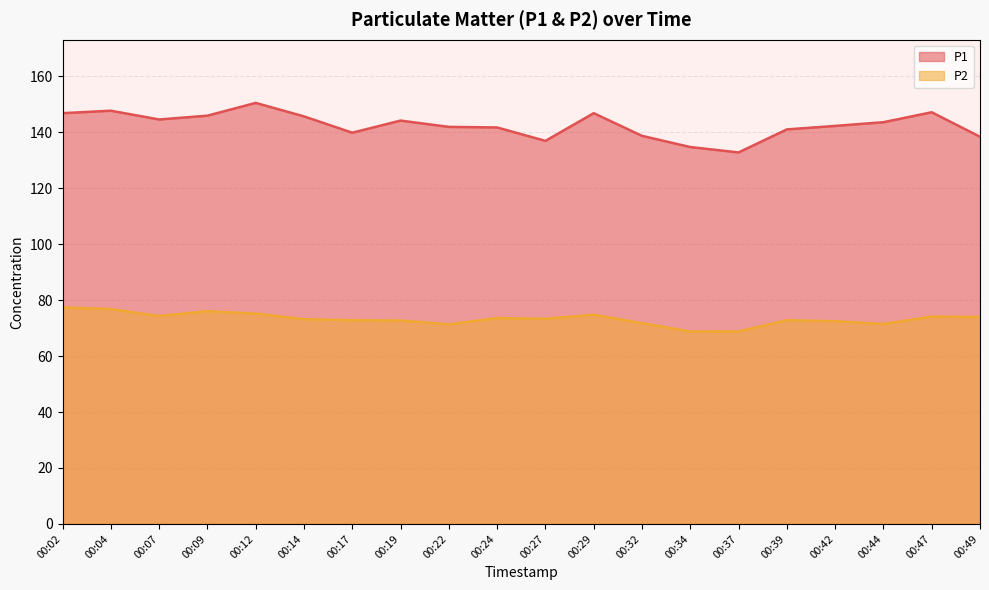

Is it true that P1 equals 138.7 at 00:32?

True